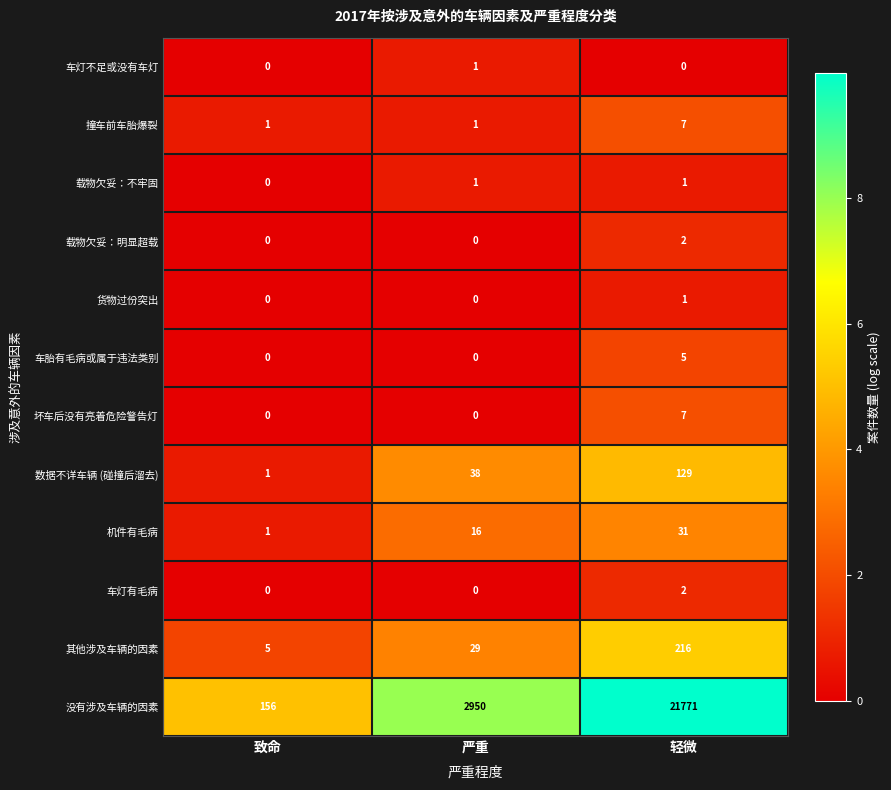

At how many categories does at least one series exceed 9?

3